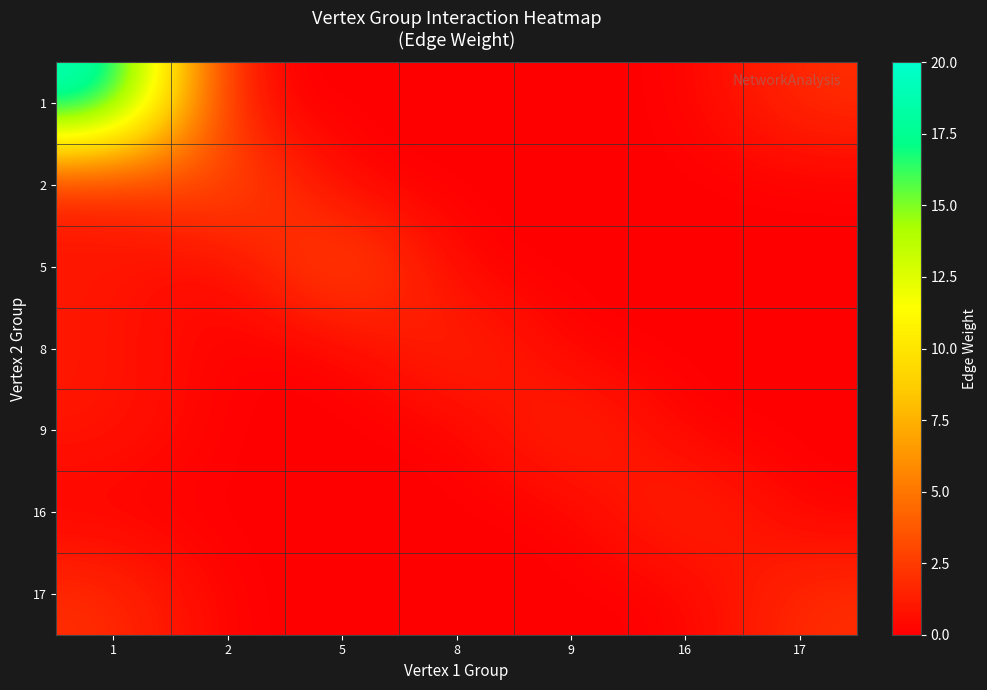

What is the total value across all series at 8?

2